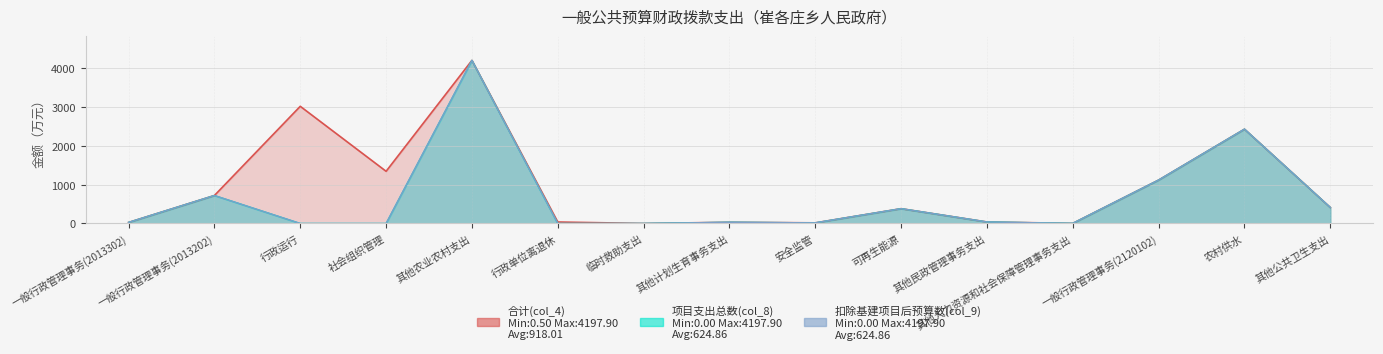

Is the value of 扣除基建项目后预算数(col_9) at 农村供水 greater than the value of 项目支出总数(col_8) at 农村供水?

No